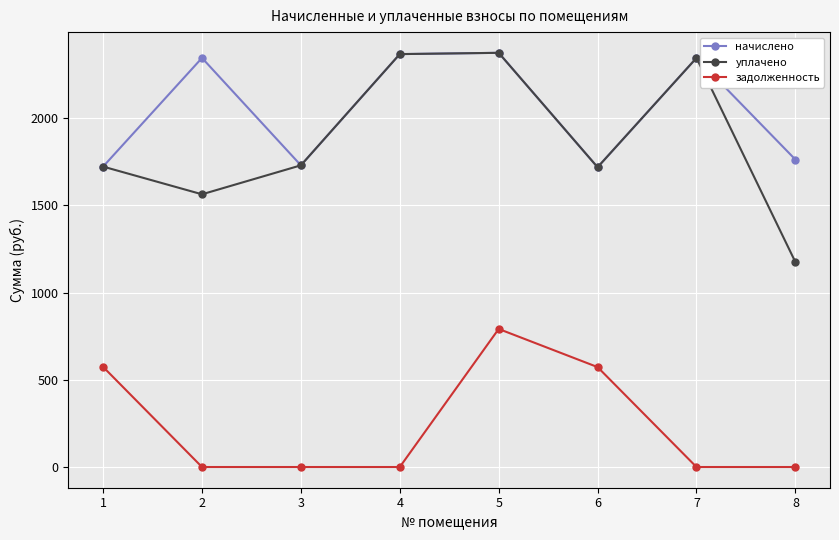

At which category does начислено reach its first local peak?

2